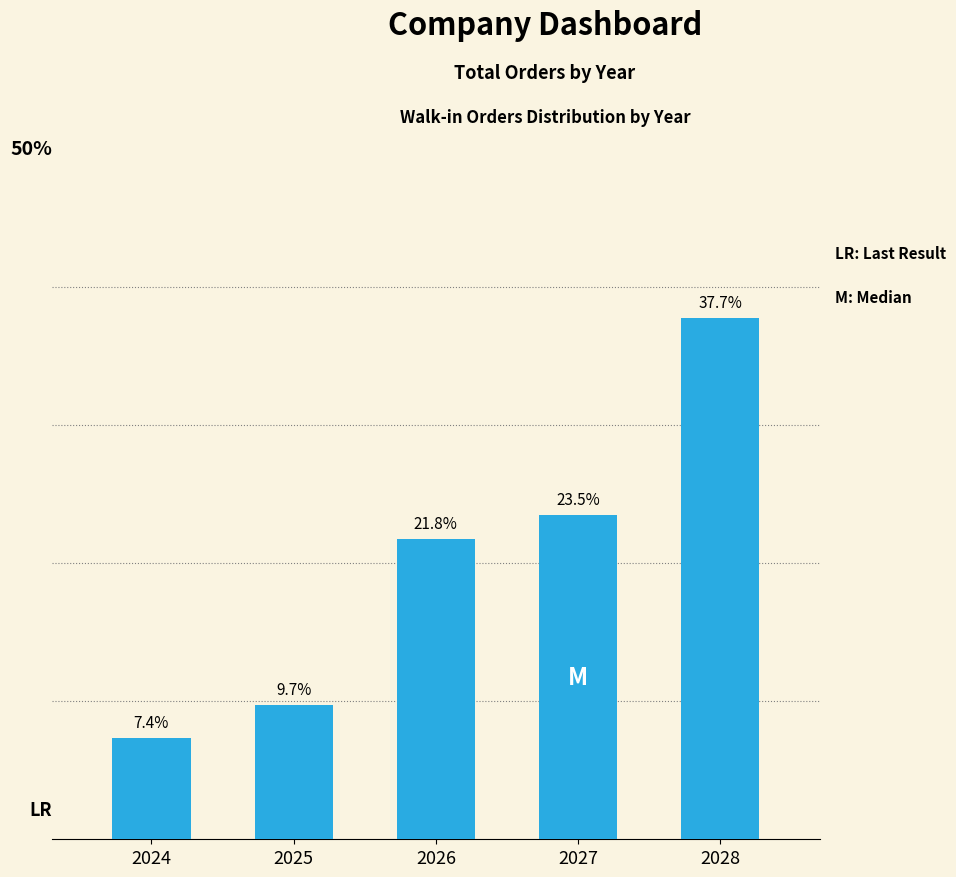

List the labels in order of value, smallest first.

2024, 2025, 2026, 2027, 2028